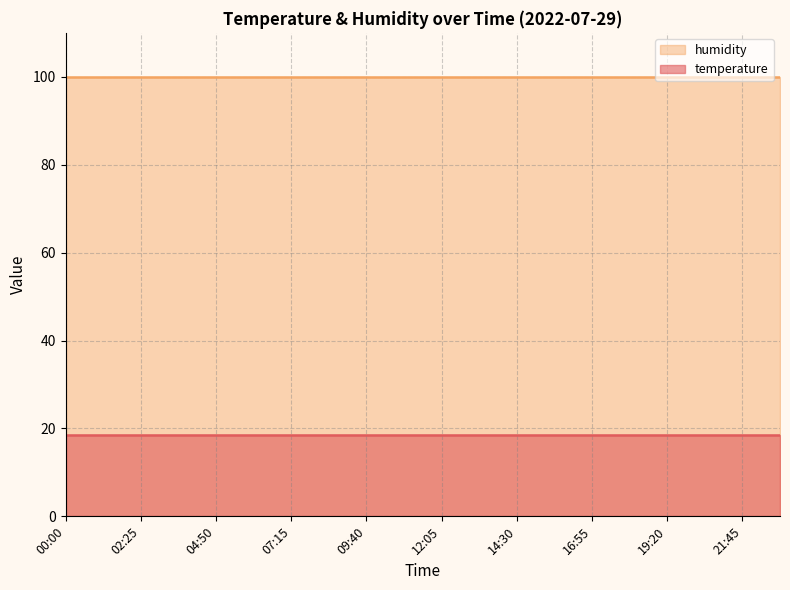

True or false: humidity and temperature intersect in this chart.

False